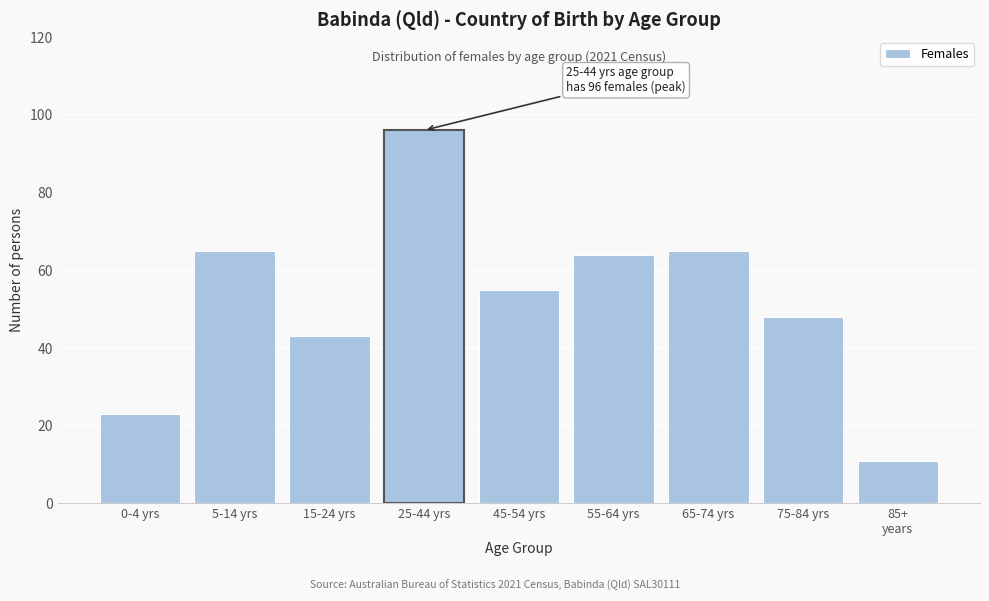

Reading right to left, list all the values displayed in this chart.

11	48	65	64	55	96	43	65	23